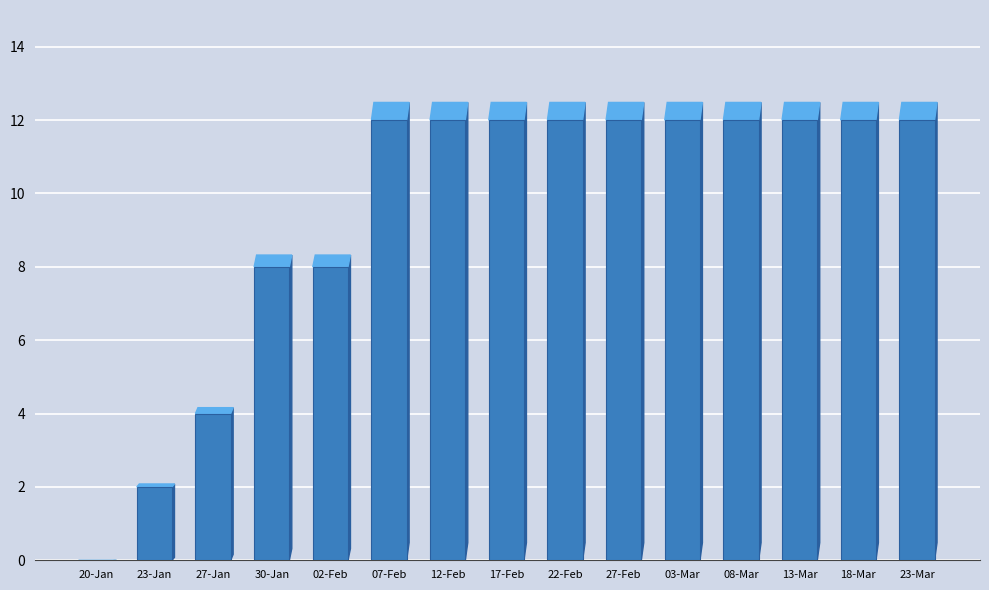

True or false: the data shows 12 at 18-Mar.

True